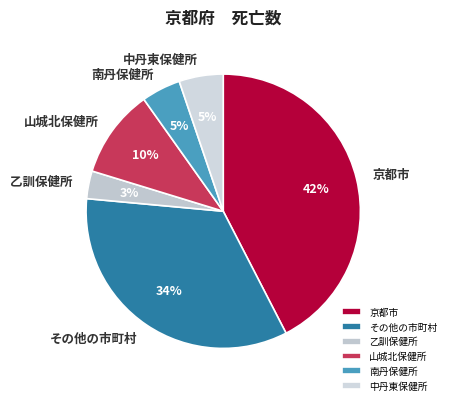

To the nearest percent, what portion does 中丹東保健所 represent?

5%